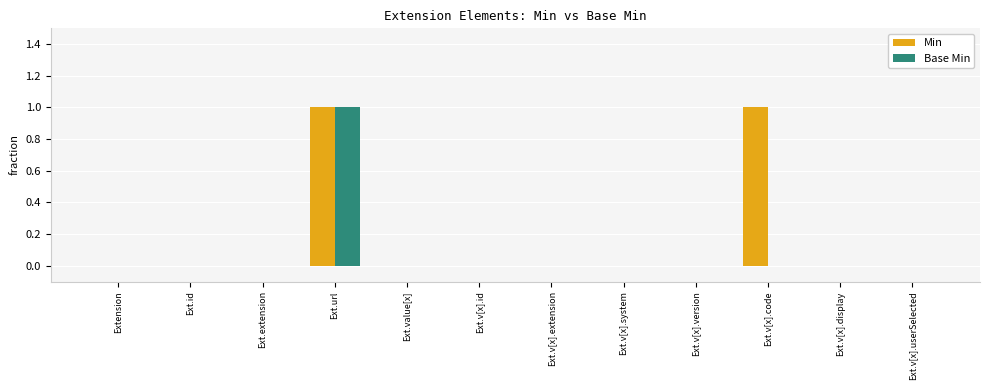

Reading left to right, transcribe all the data shown in this chart.

Min: 0	0	0	1	0	0	0	0	0	1	0	0
Base Min: 0	0	0	1	0	0	0	0	0	0	0	0